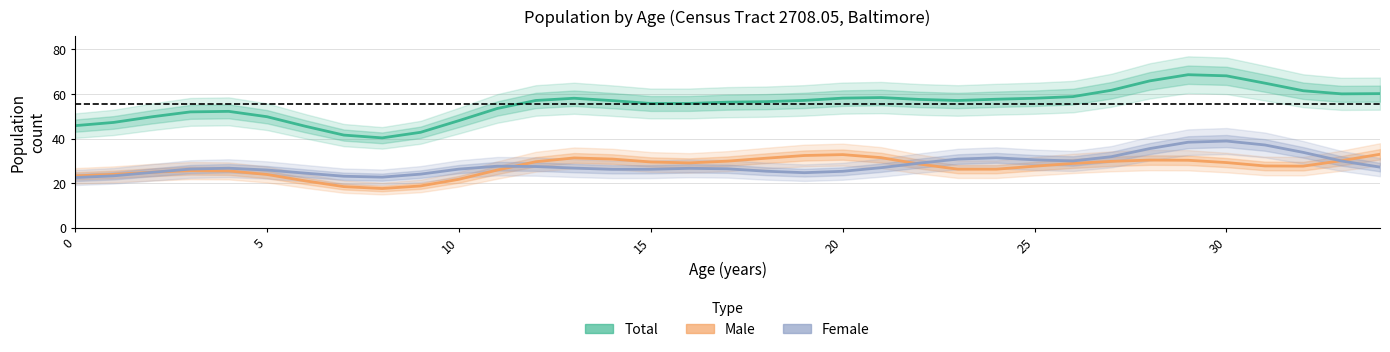

Which series has the largest total across all categories?

Total